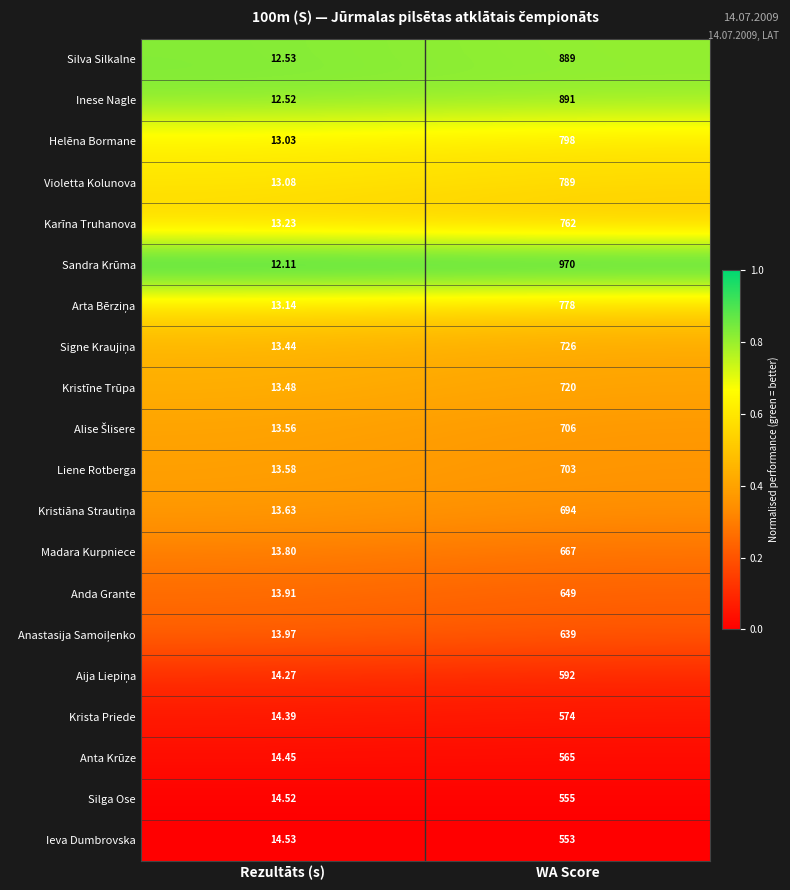

At which label does Silga Ose reach its minimum?

Rezultāts (s)